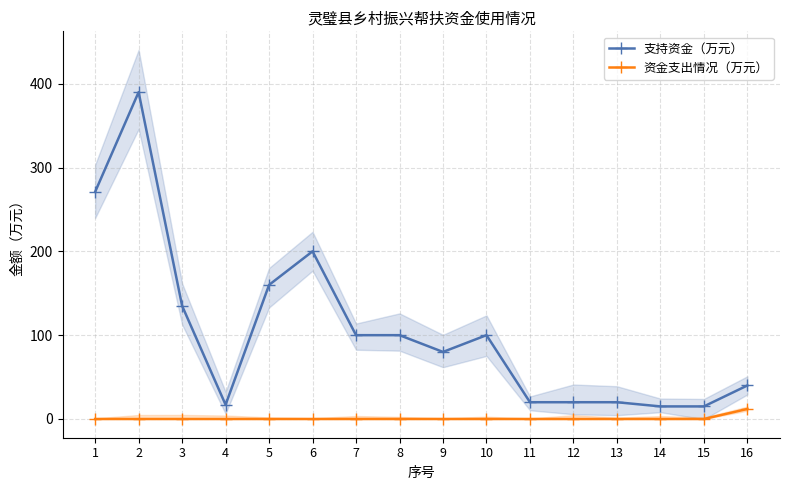

Rank the series at 15 from highest to lowest value.

支持资金（万元）, 资金支出情况（万元）